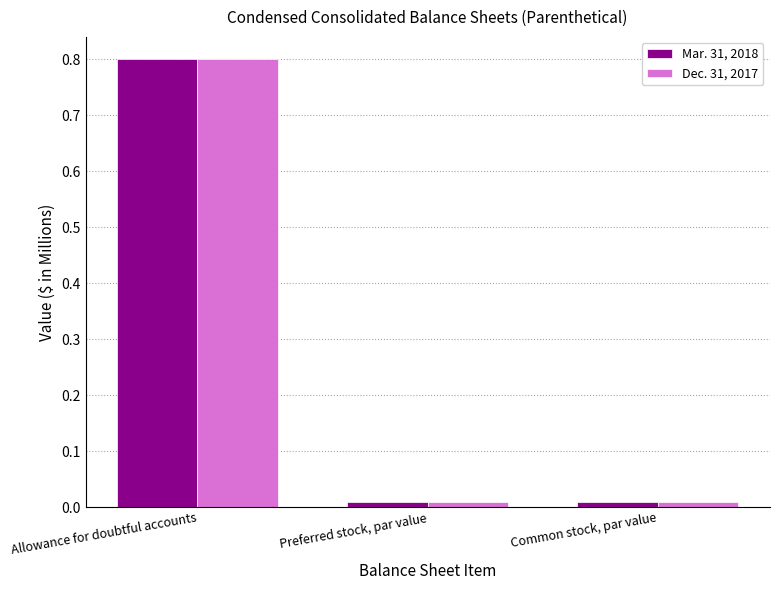

Is it true that Dec. 31, 2017 equals 0.5 at Allowance for doubtful accounts?

False